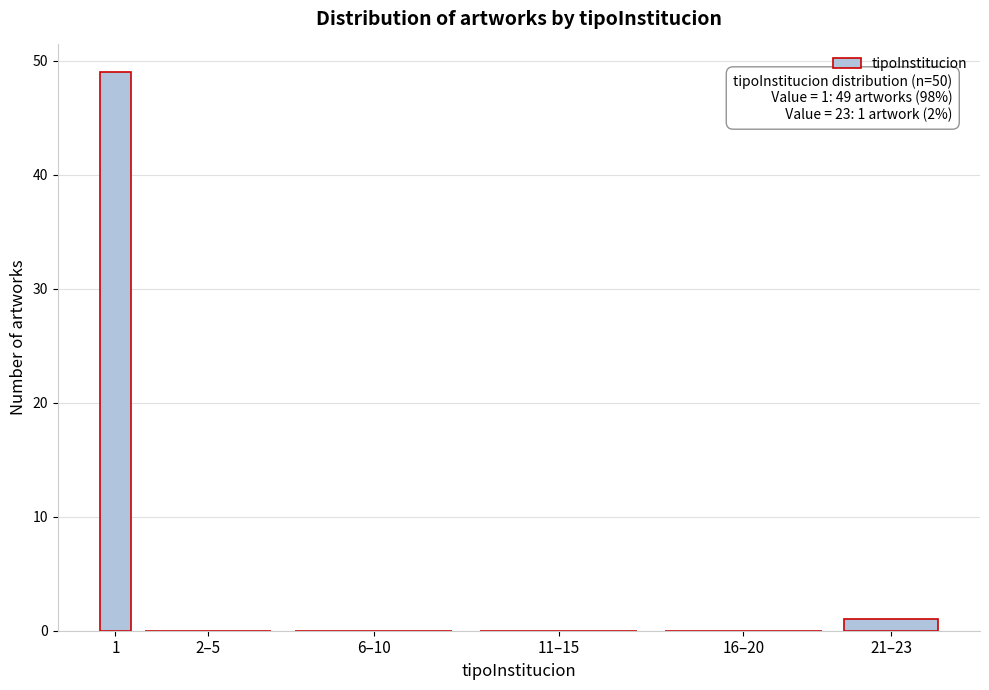

Reading left to right, list all the values displayed in this chart.

1=49	2–5=0	6–10=0	11–15=0	16–20=0	21–23=1